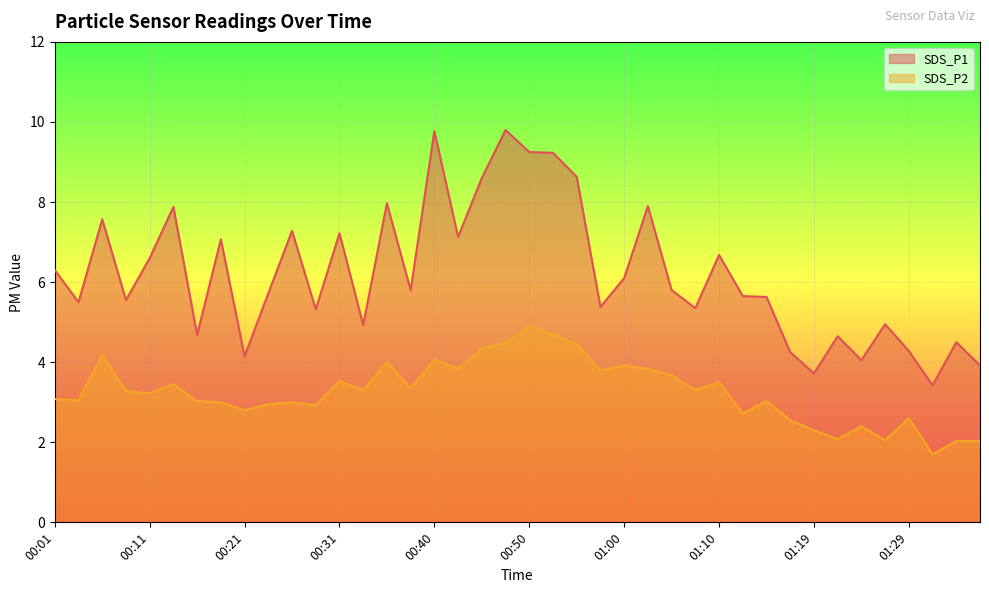

How many categories are shown in the chart?

40